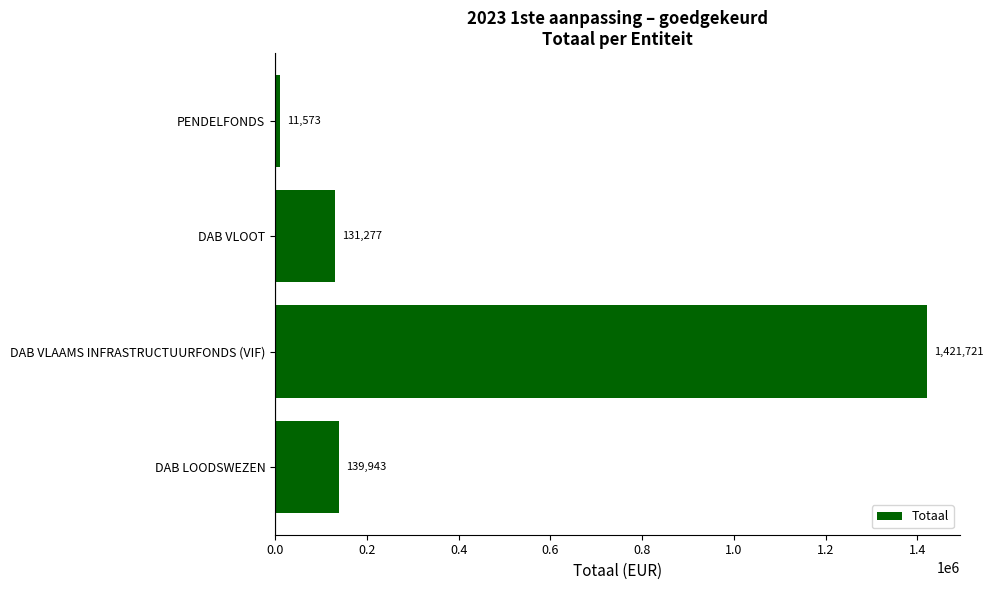

What is the change in value from DAB VLAAMS INFRASTRUCTUURFONDS (VIF) to PENDELFONDS?

-1410148